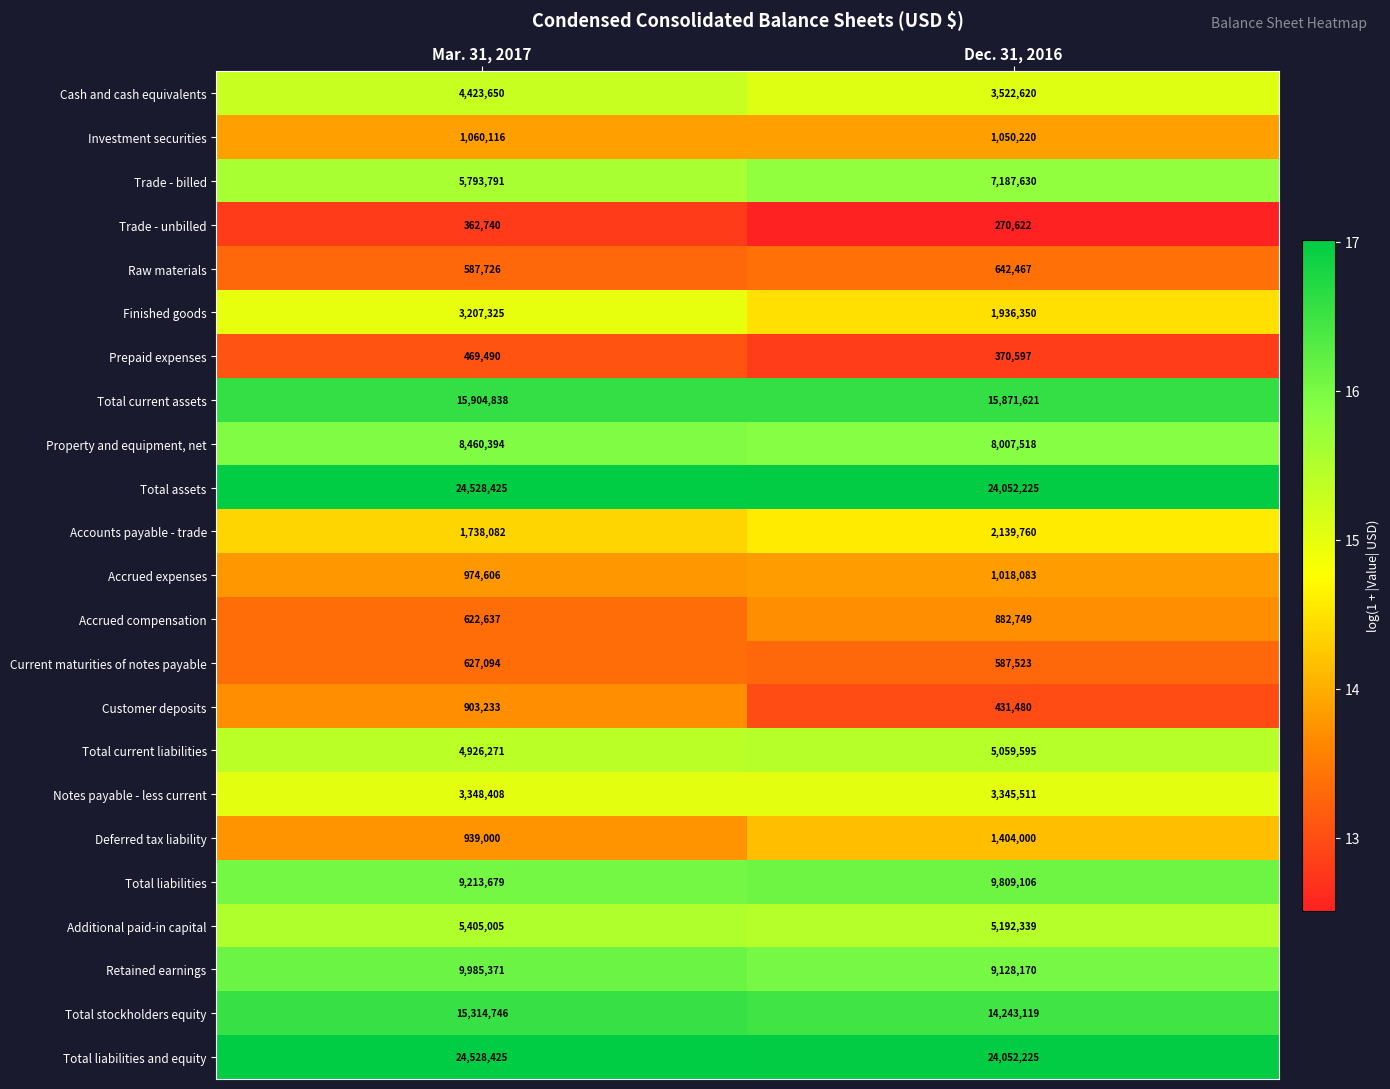

What is the difference between the maximum and minimum values in the Trade - unbilled series?

92118